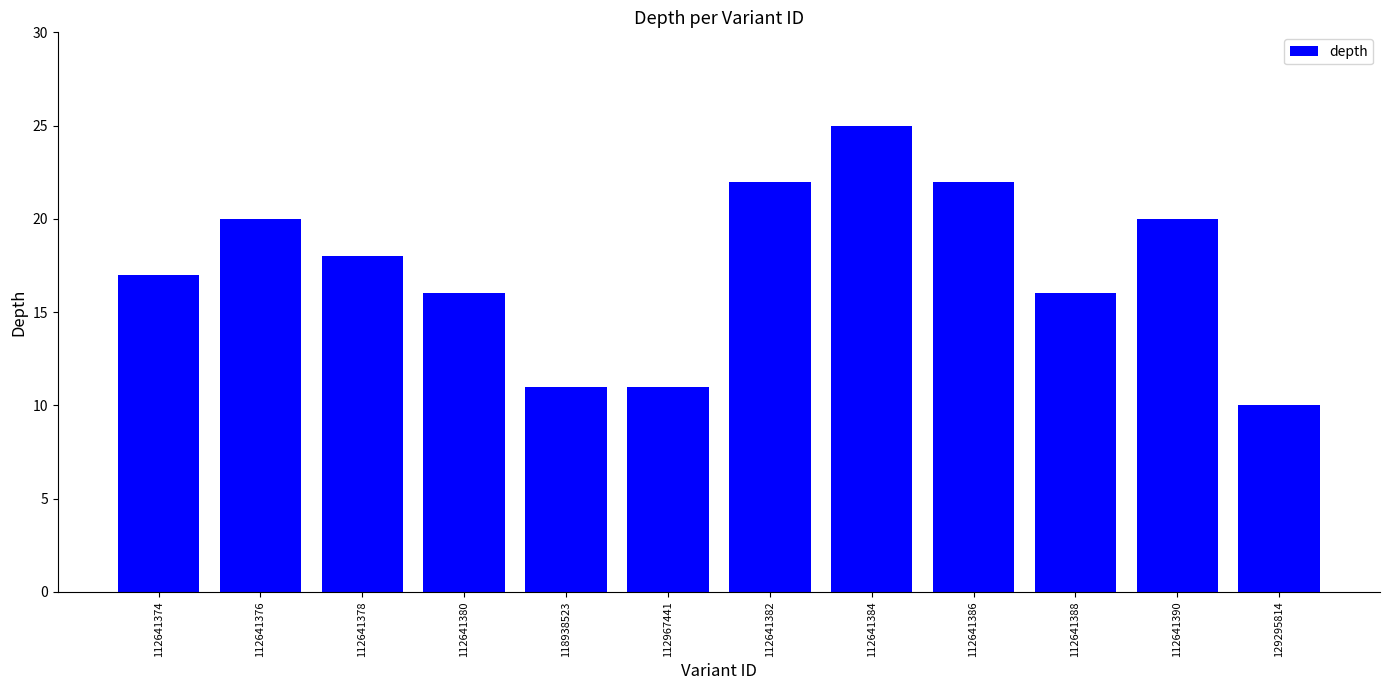

At which label is the value closest to 17?

112641374